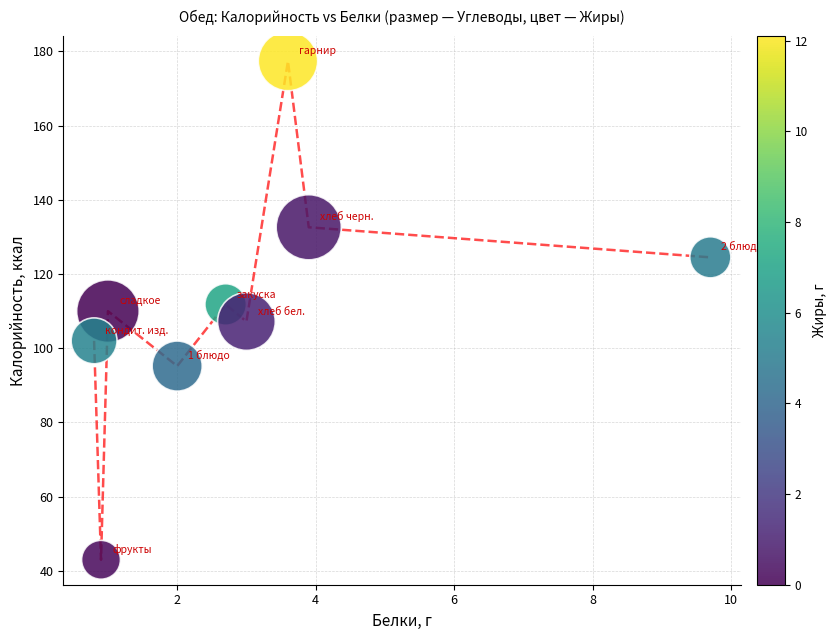

What is the range of X values (max minus min)?

8.9